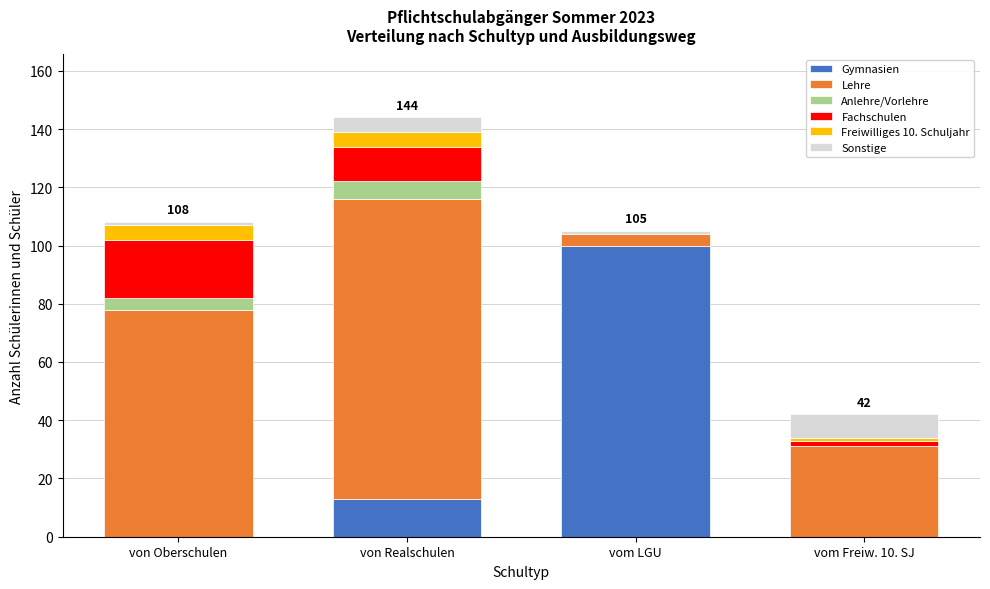

Reading left to right, what are the values for Gymnasien?

von Oberschulen=0	von Realschulen=13	vom LGU=100	vom Freiw. 10. SJ=0